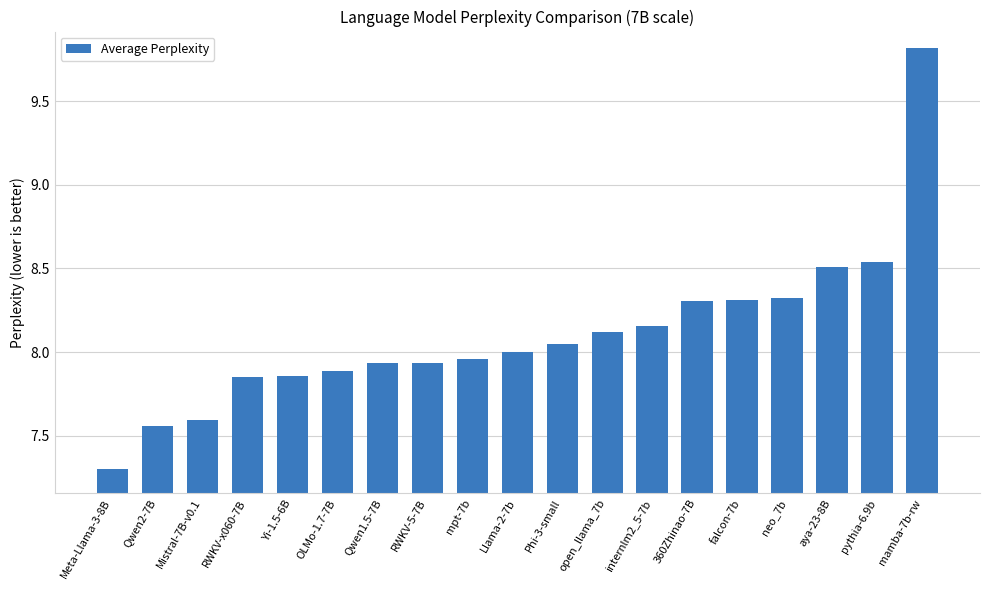

The chart shows a value of 7.9 at OLMo-1.7-7B. True or false?

True